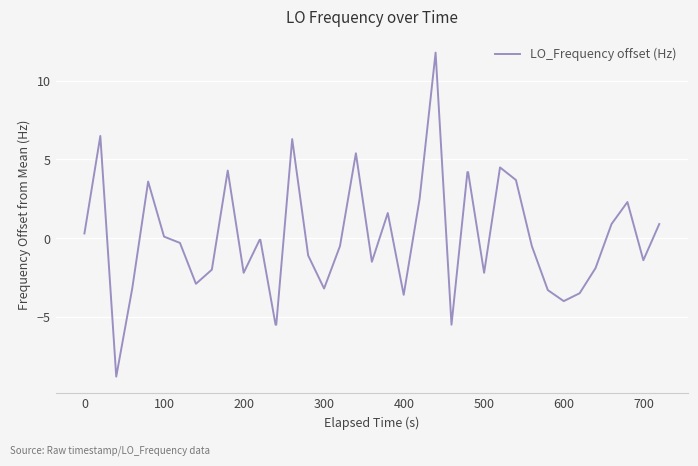

What is the greatest value displayed?

11.8